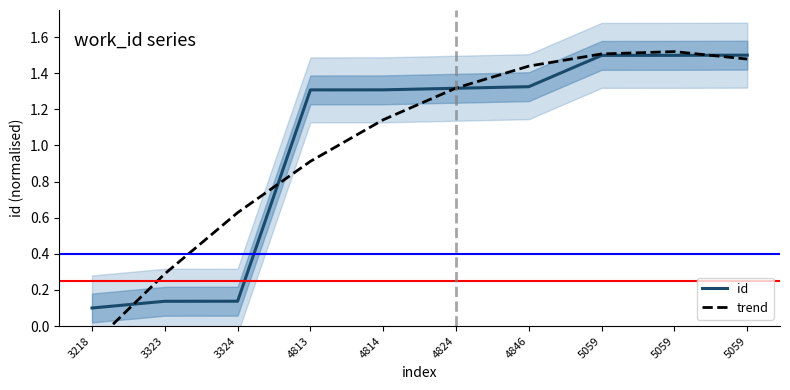

Is it true that id equals 0.2 at 3324?

False